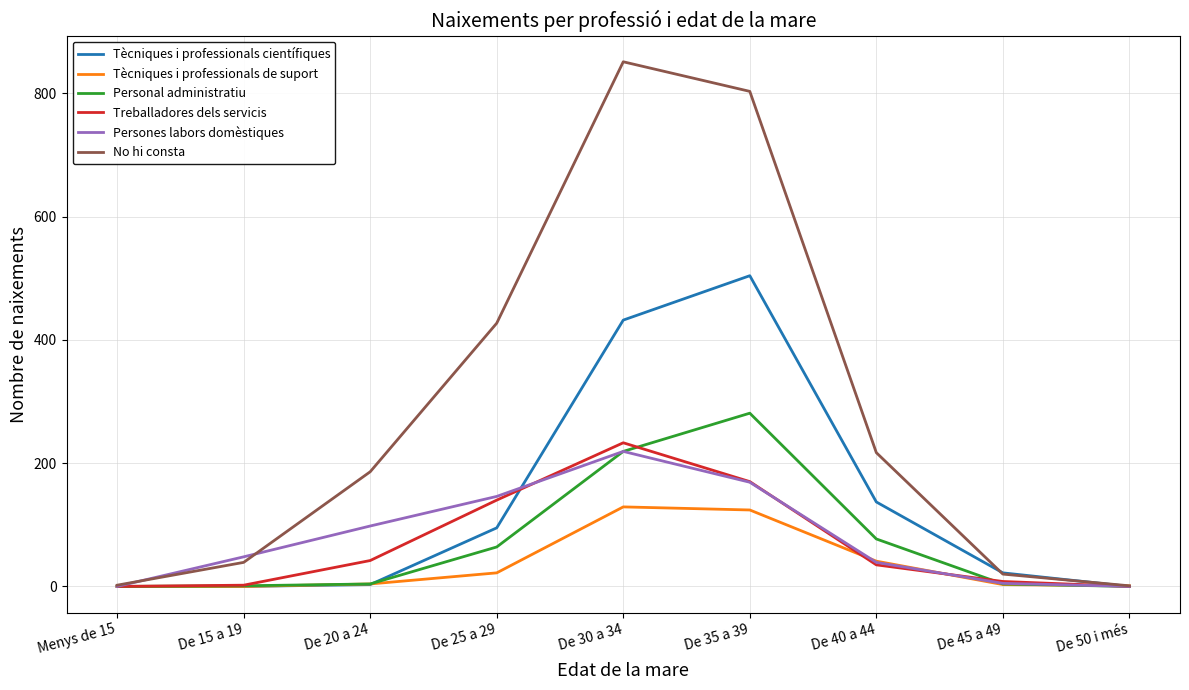

What is the maximum value for Personal administratiu?

281